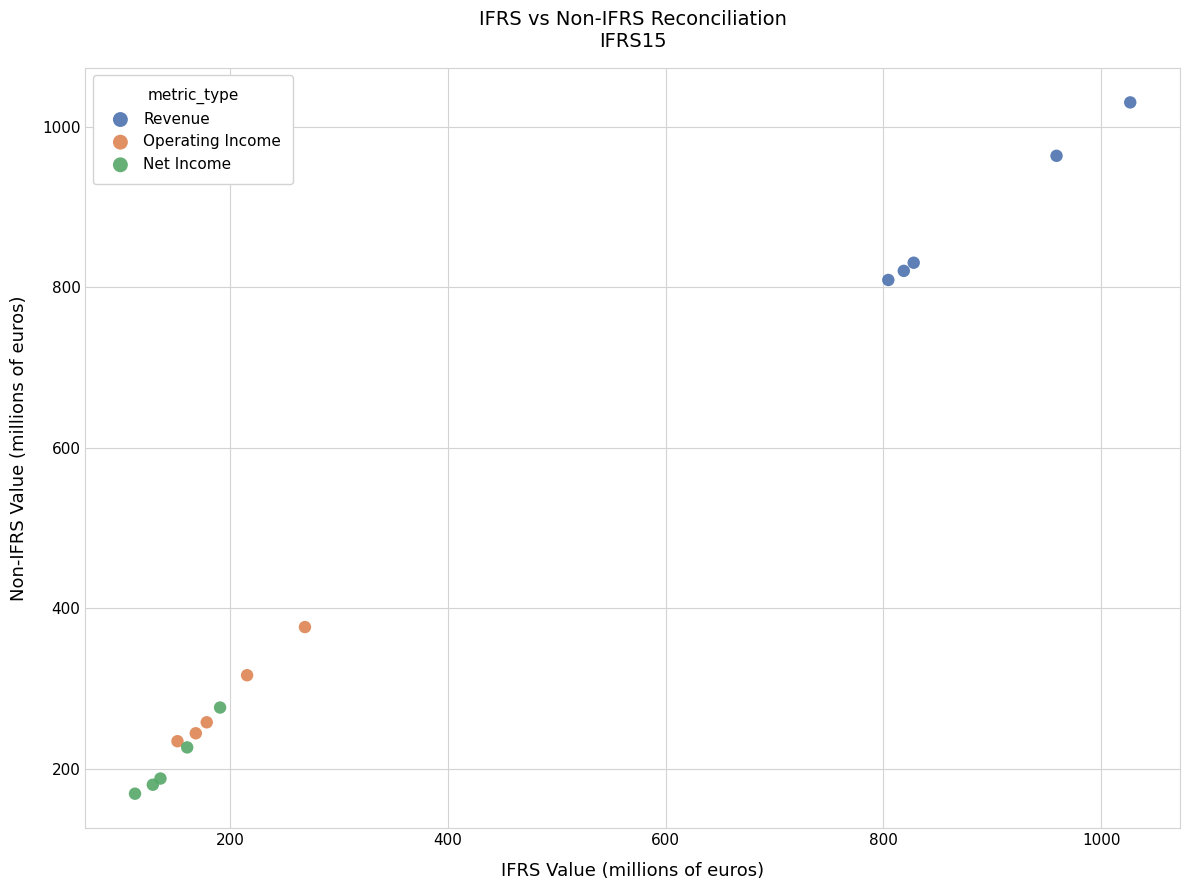

What are all the series names shown in the legend?

Revenue, Operating Income, Net Income